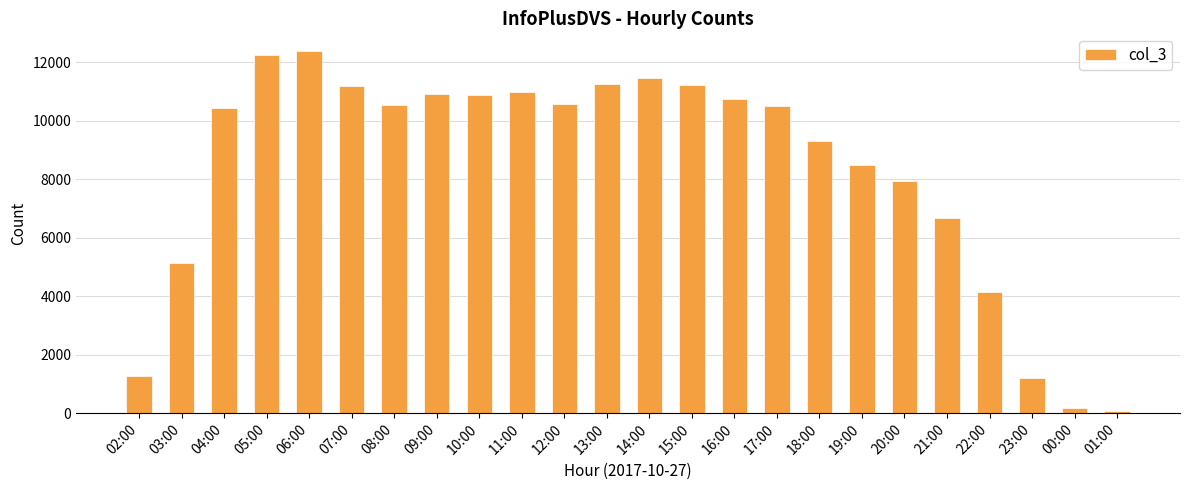

What is the greatest value displayed?

12366